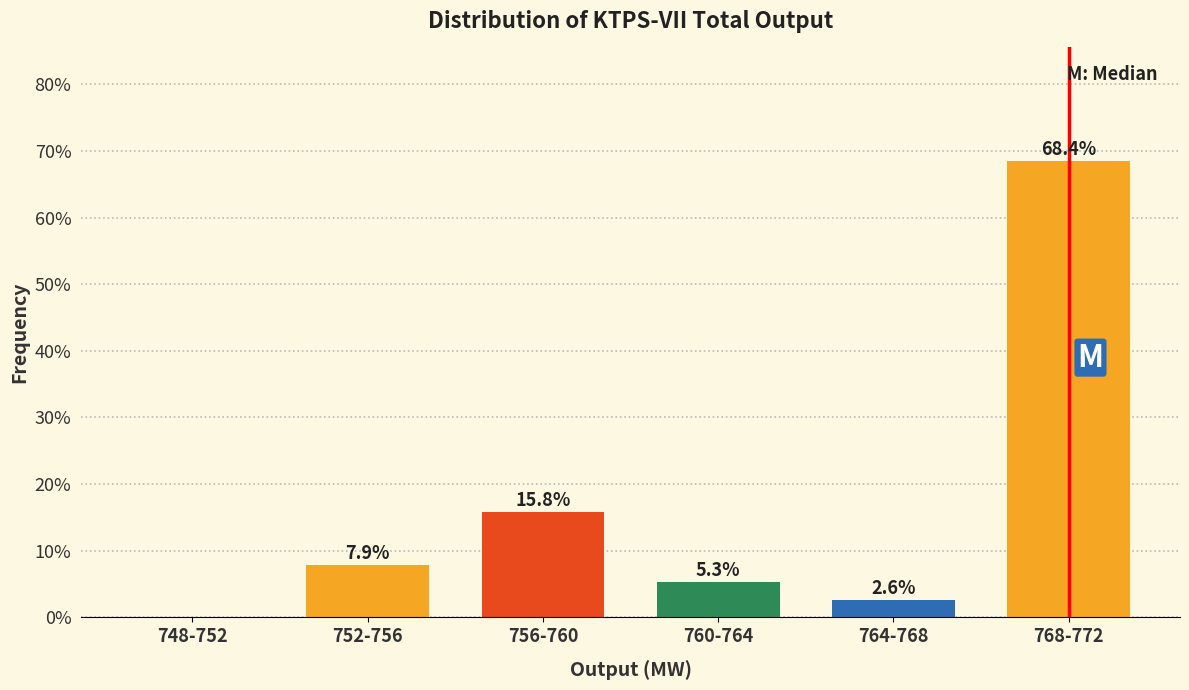

Reading left to right, list all the values displayed in this chart.

748-752=0.0	752-756=7.9	756-760=15.8	760-764=5.3	764-768=2.6	768-772=68.4